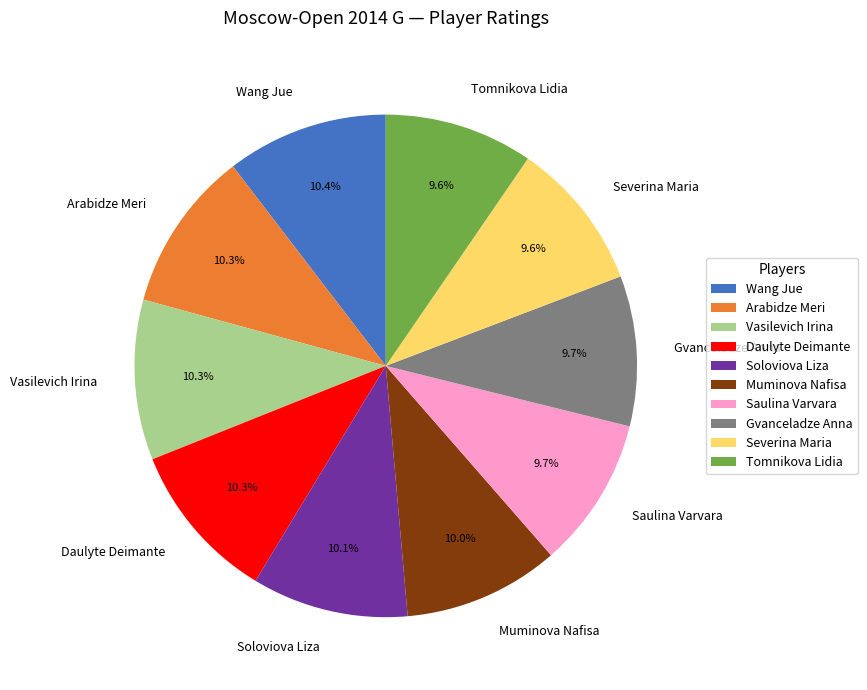

Does Saulina Varvara account for over 50% of the chart?

No